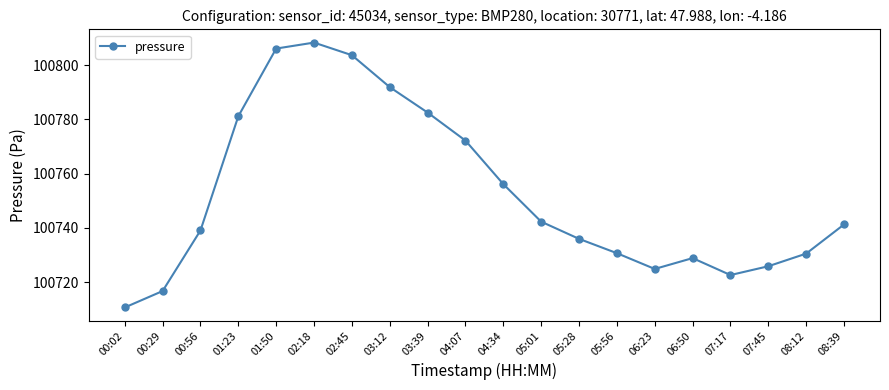

Does the chart display data point markers on the line(s)?

Yes